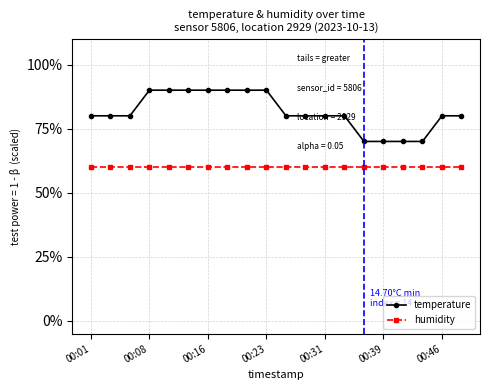

Count the number of data series in this chart.

2